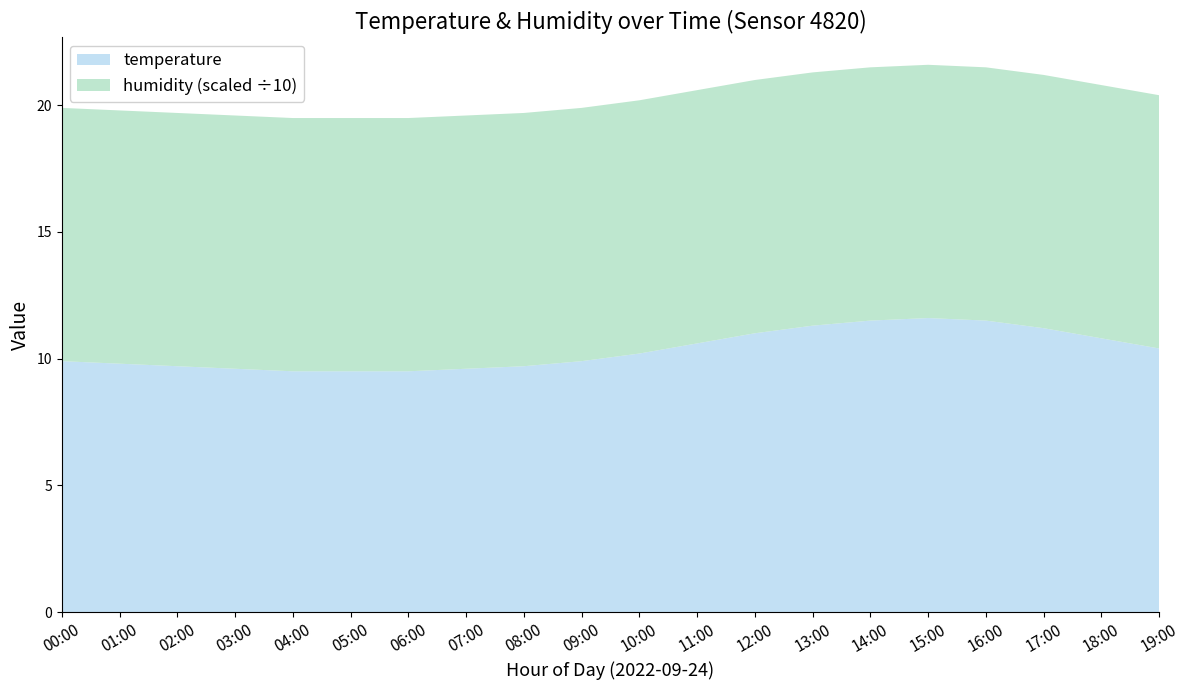

Reading left to right, extract all data points from this chart.

temperature: 9.9	9.8	9.7	9.6	9.5	9.5	9.5	9.6	9.7	9.9	10.2	10.6	11.0	11.3	11.5	11.6	11.5	11.2	10.8	10.4
humidity: 99.9	99.9	99.9	99.9	99.9	99.9	99.9	99.9	99.9	99.9	99.9	99.9	99.9	99.9	99.9	99.9	99.9	99.9	99.9	99.9